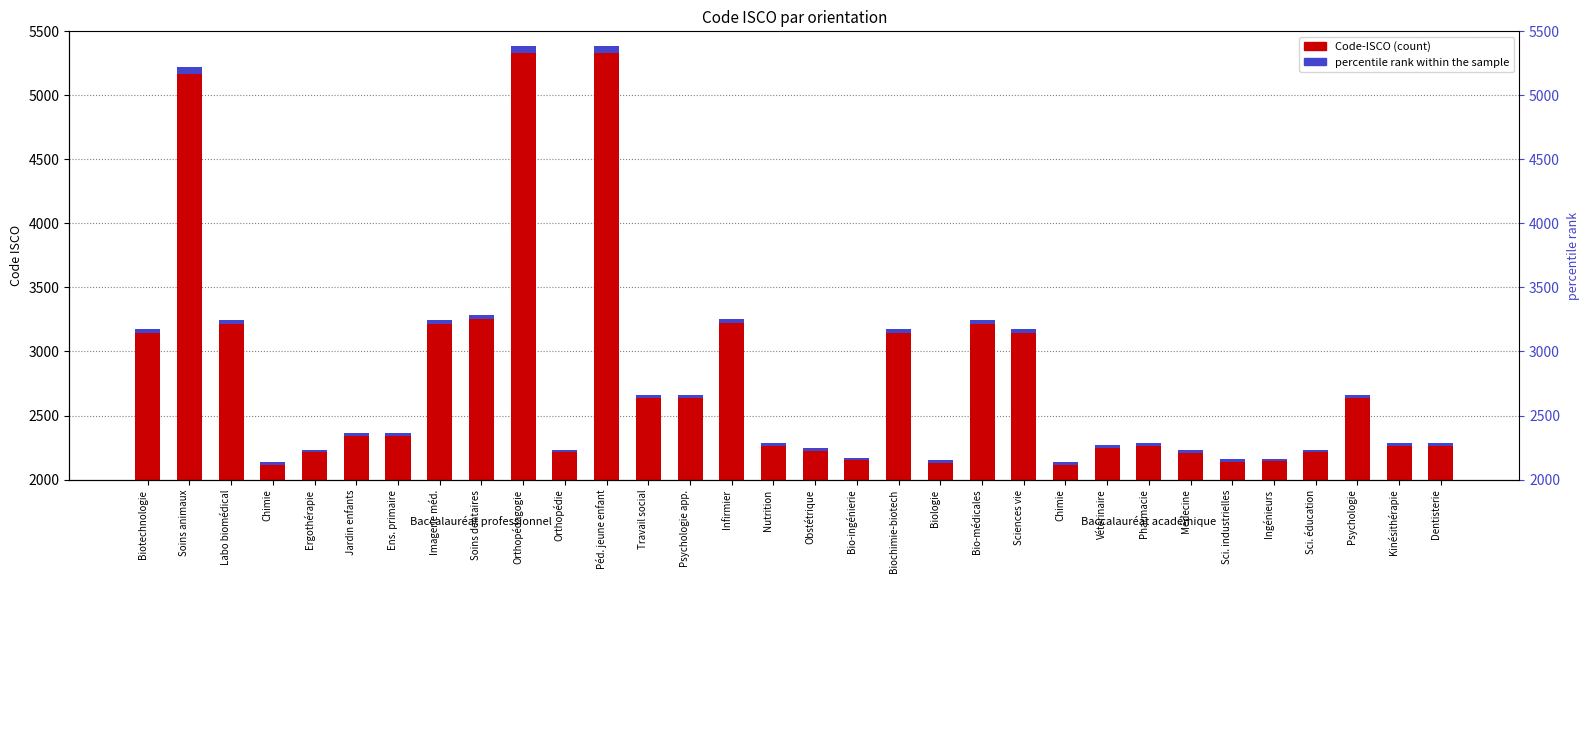

What is the average value of the percentile rank within the sample series?

27.8